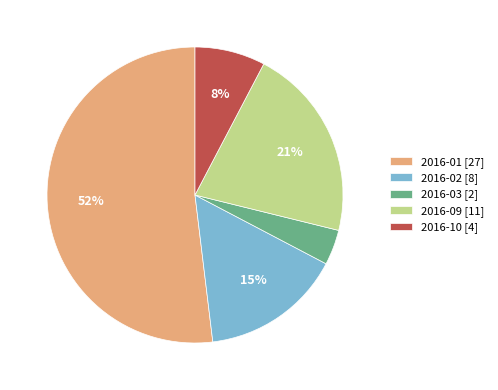

Between 2016-10 and 2016-02, which is larger?

2016-02